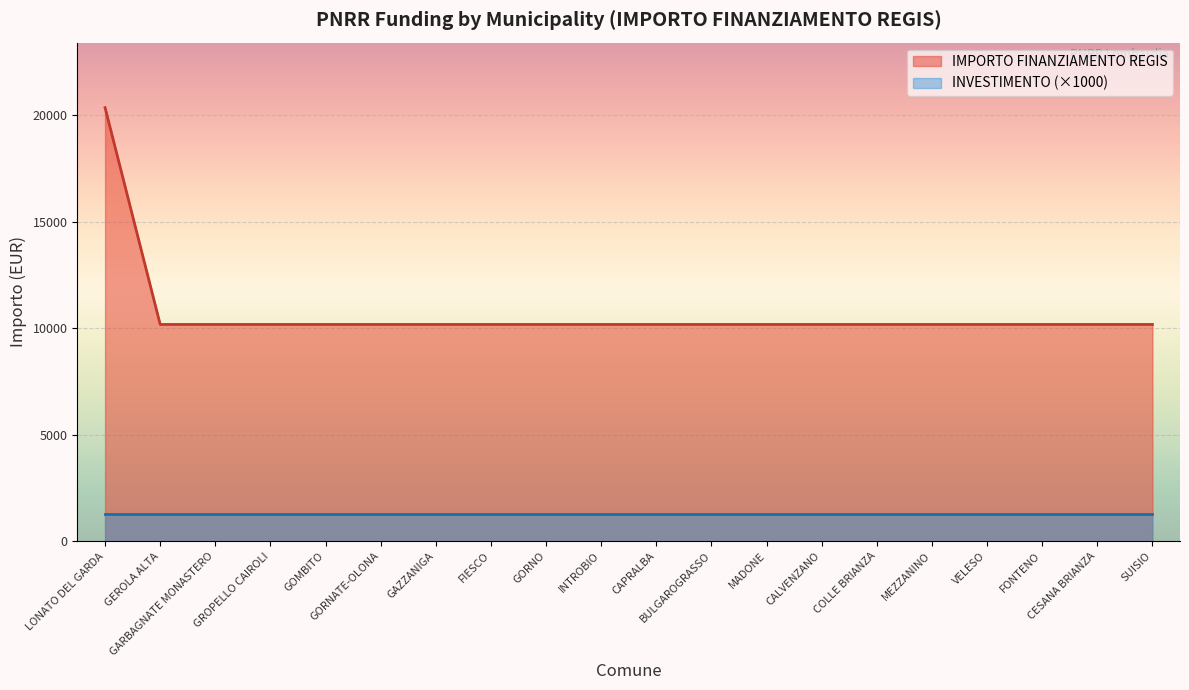

Reading right to left, transcribe all the data shown in this chart.

SUISIO=10172	CESANA BRIANZA=10172	FONTENO=10172	VELESO=10172	MEZZANINO=10172	COLLE BRIANZA=10172	CALVENZANO=10172	MADONE=10172	BULGAROGRASSO=10172	CAPRALBA=10172	INTROBIO=10172	GORNO=10172	FIESCO=10172	GAZZANIGA=10172	GORNATE-OLONA=10172	GOMBITO=10172	GROPELLO CAIROLI=10172	GARBAGNATE MONASTERO=10172	GEROLA ALTA=10172	LONATO DEL GARDA=20344